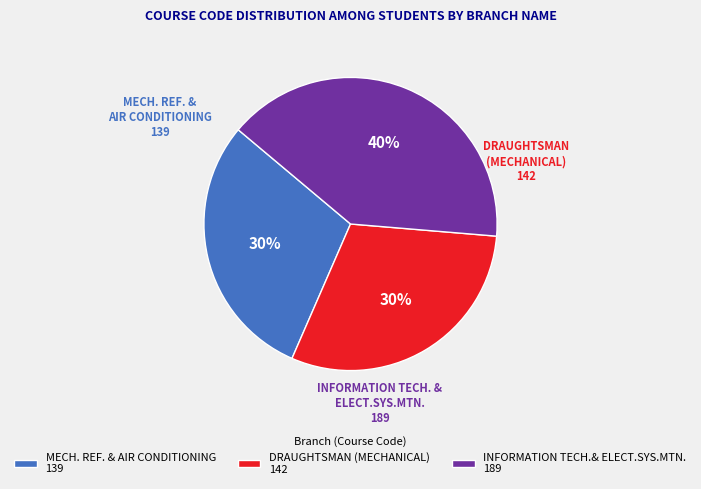

Count the number of slices in the pie.

3